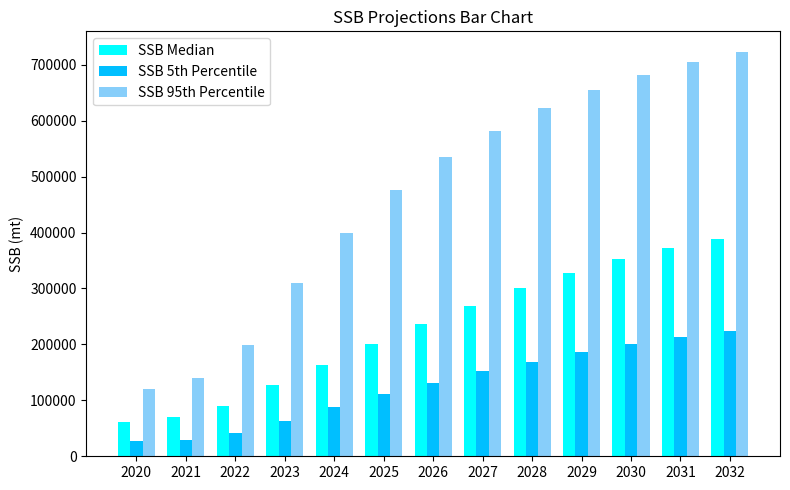

Between 2027 and 2032, which series saw the biggest shift?

SSB 95th Percentile